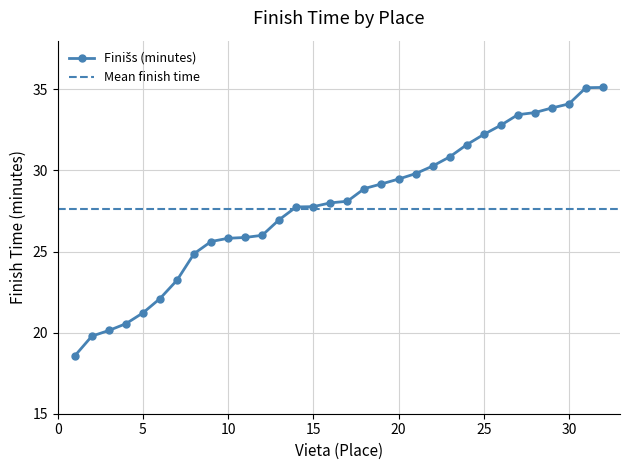

What is the change in value from 19 to 21?

+0.6